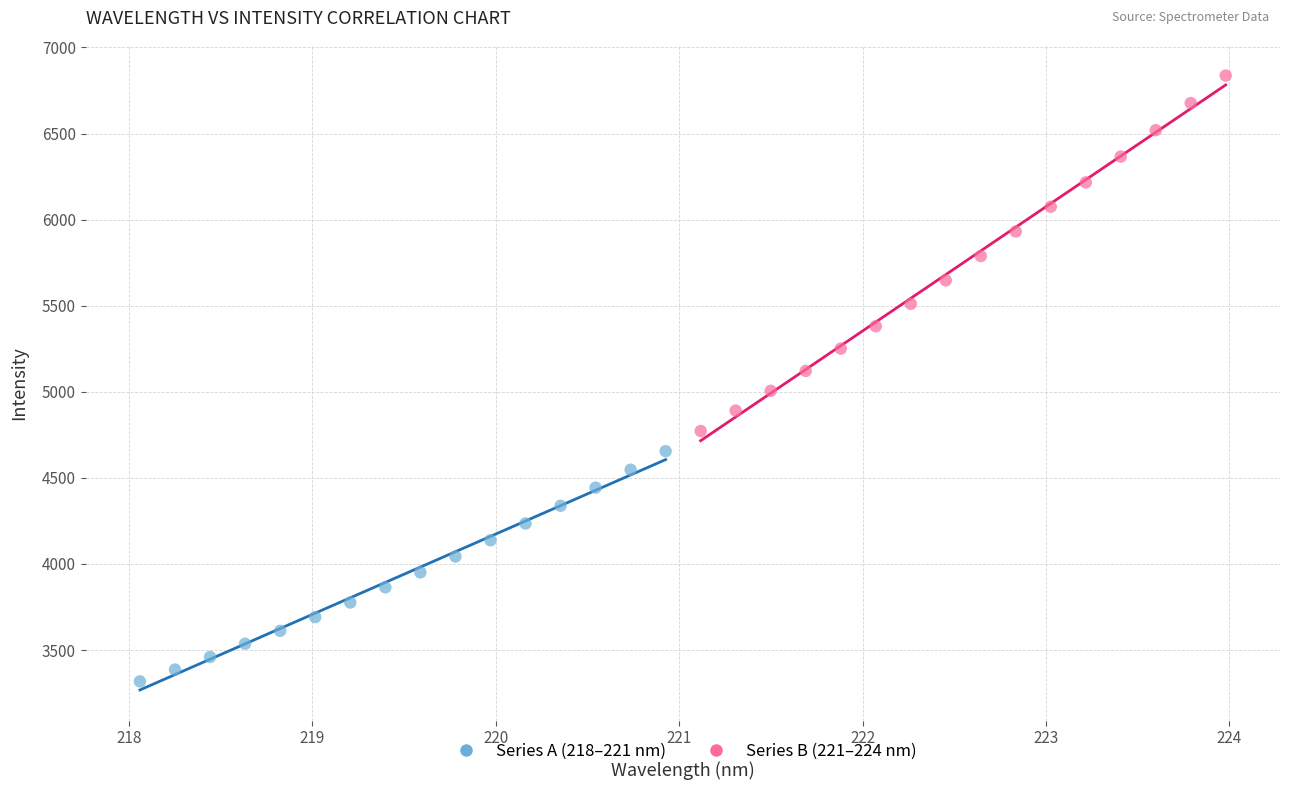

Which series contains the highest Y value?

Series B (221–224 nm)